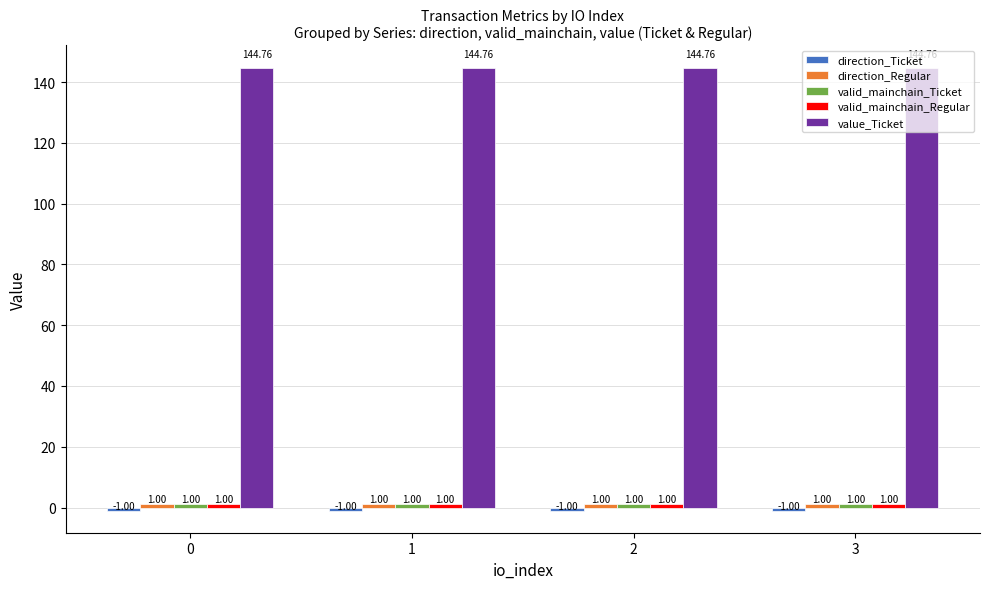

What is the difference between the highest and lowest values at 2?

145.8